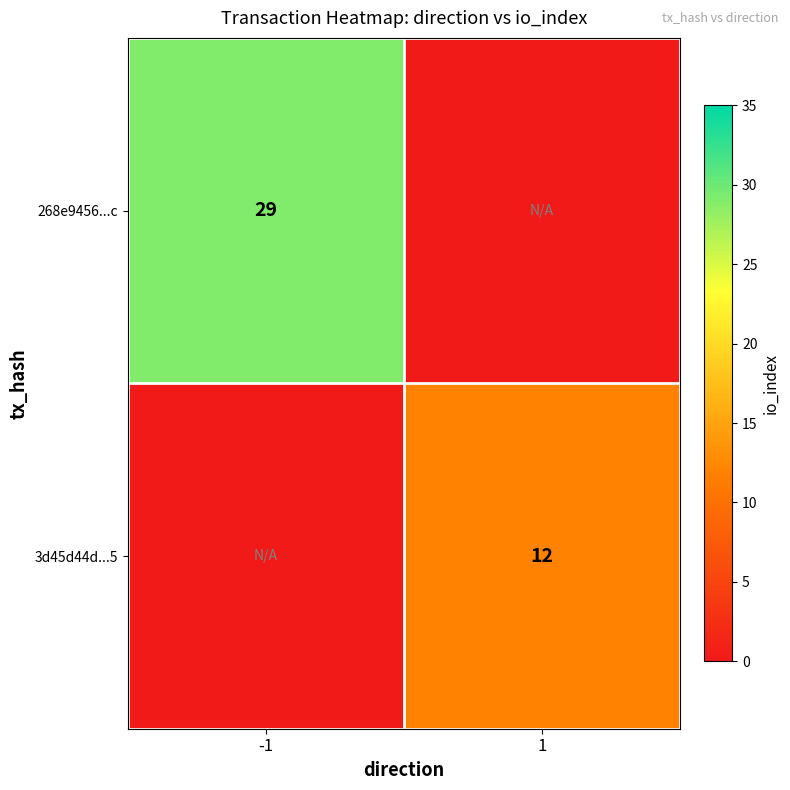

The value of 3d45d44d...5 at 1 is 17. True or false?

False